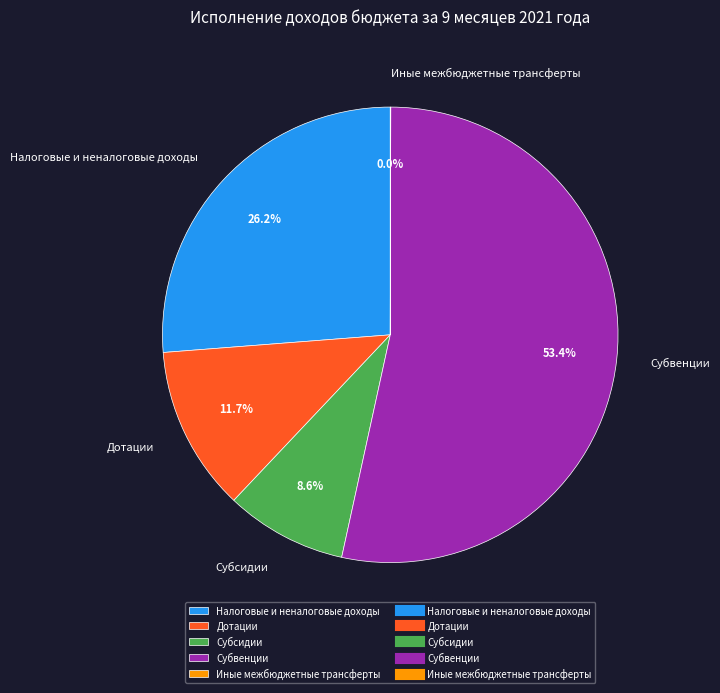

Combined, do Субсидии and Дотации account for over 50%?

No